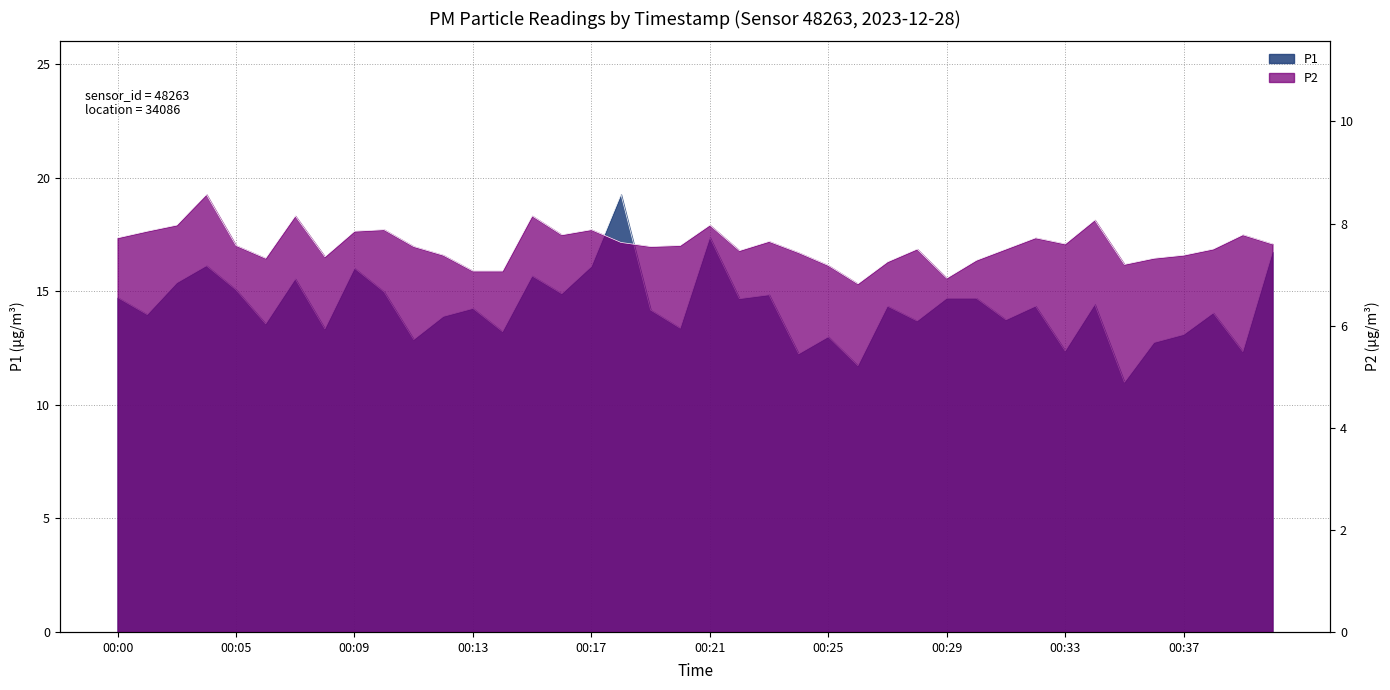

True or false: P2 has more than 0 interior local peaks.

True